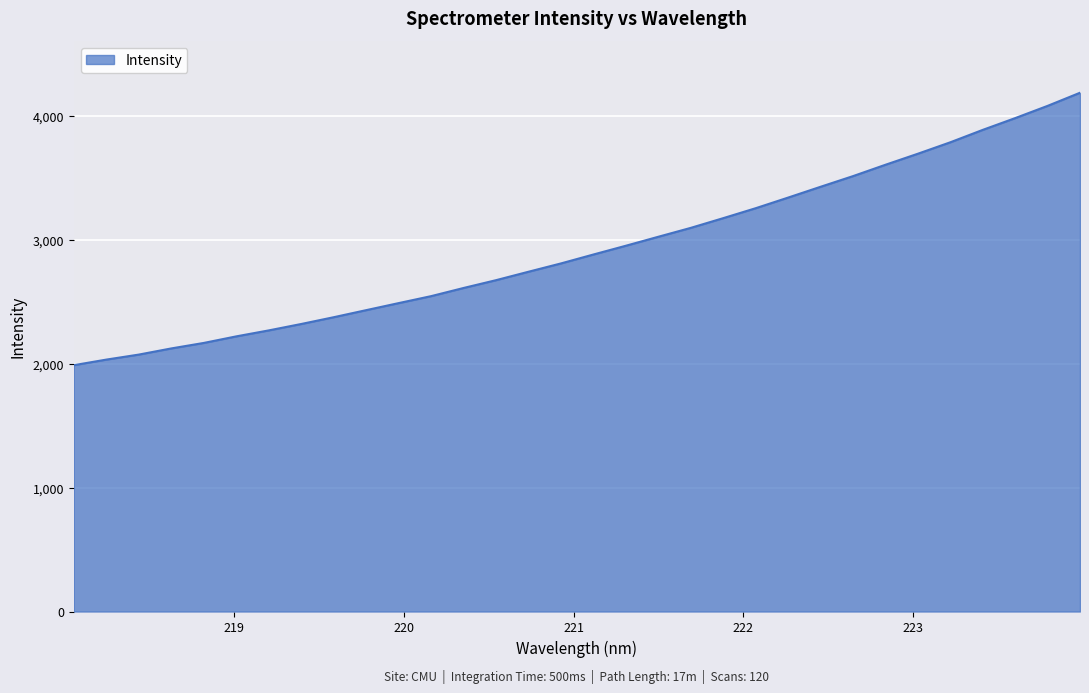

How many lines are shown in the chart?

1